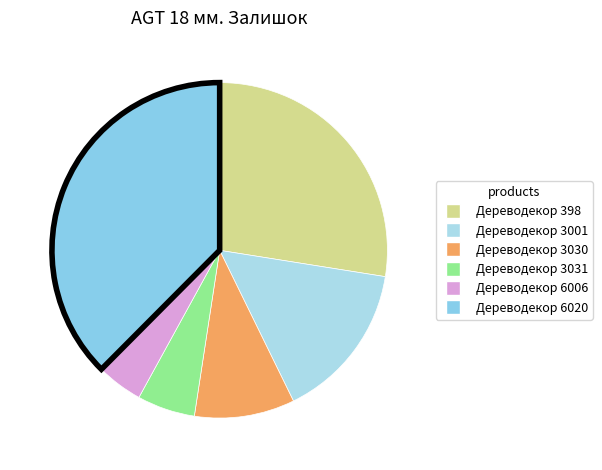

Rank the categories by value from highest to lowest.

Дереводекор 6020, Дереводекор 398, Дереводекор 3001, Дереводекор 3030, Дереводекор 3031, Дереводекор 6006